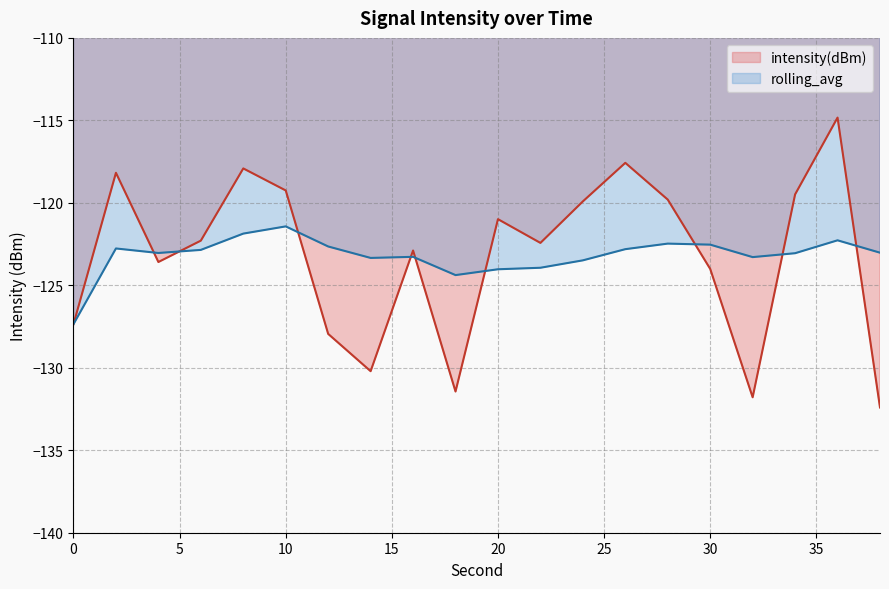

The value of rolling_avg at 8 is -121.9. True or false?

True